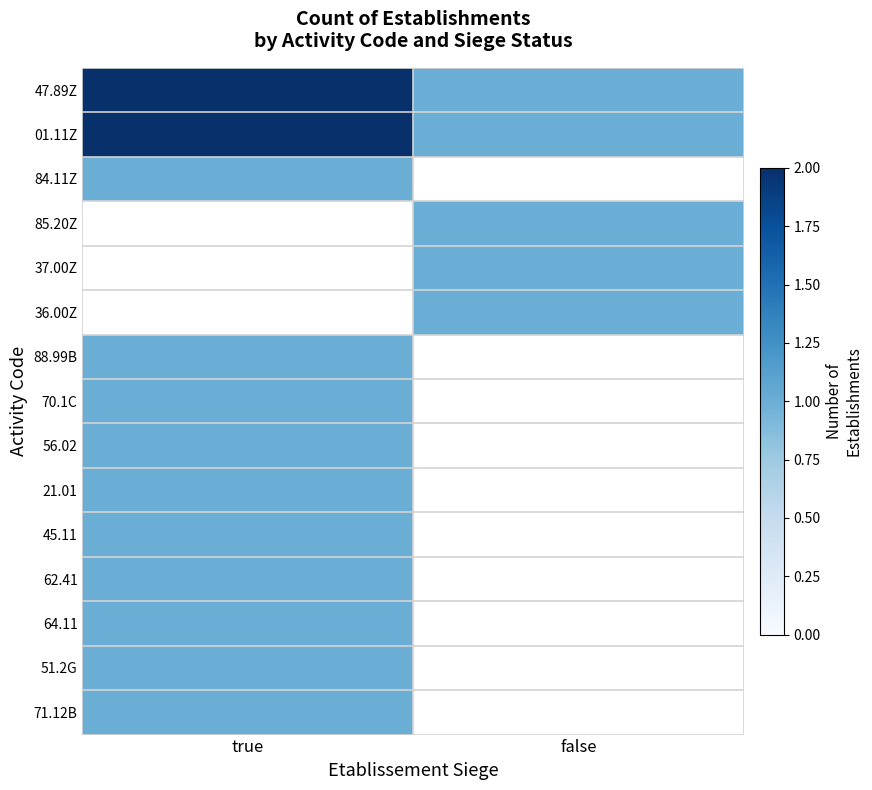

Rank the series at true from lowest to highest value.

84.11Z, 85.20Z, 37.00Z, 36.00Z, 88.99B, 70.1C, 56.02, 21.01, 45.11, 62.41, 64.11, 51.2G, 71.12B, 47.89Z, 01.11Z